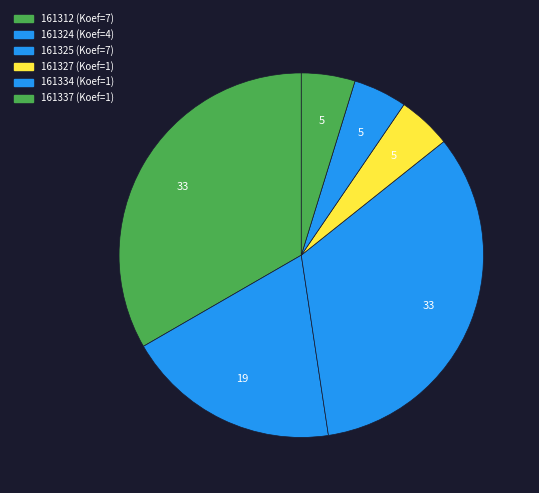

Which category has the smallest portion of the pie?

161327